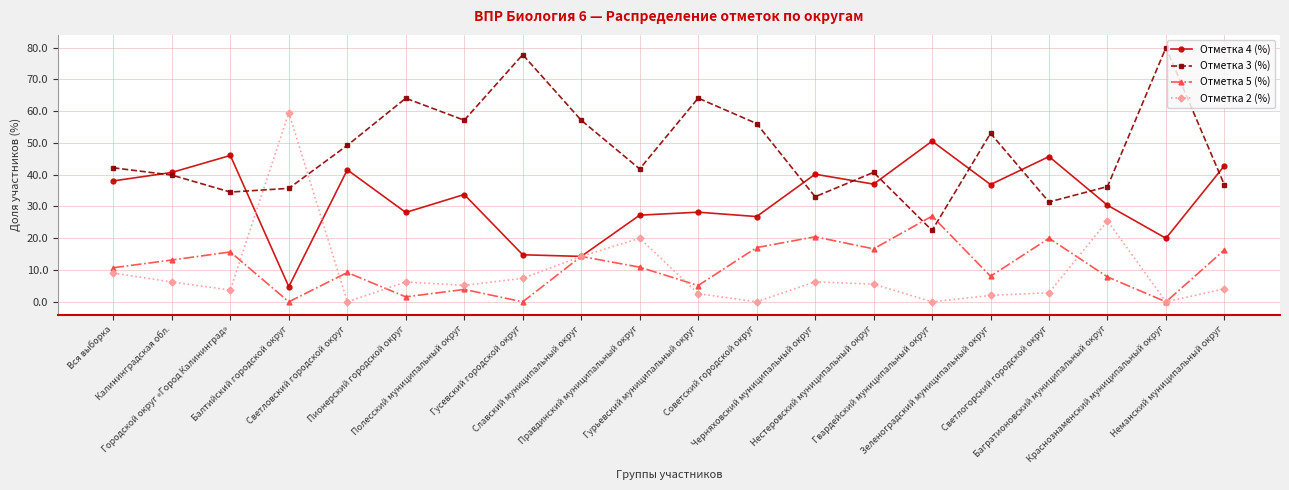

What position from the left is Гурьевский муниципальный округ?

11